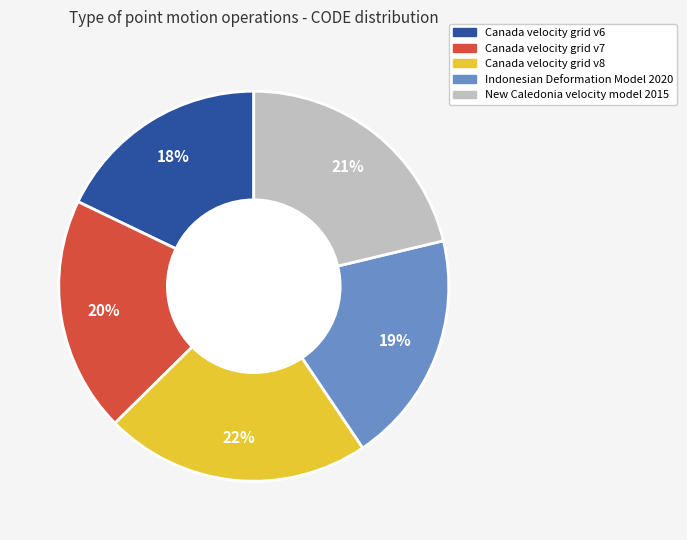

Is it true that Canada velocity grid v6 is 18% of the pie?

True